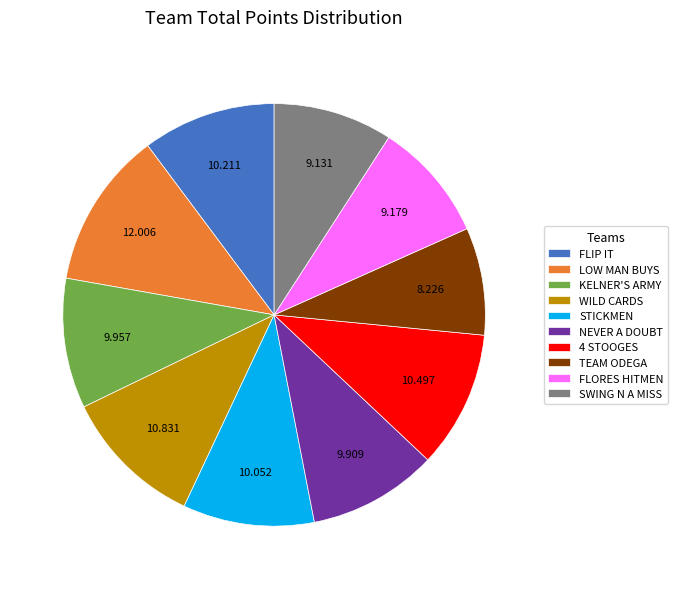

Which slice is the smallest?

TEAM ODEGA